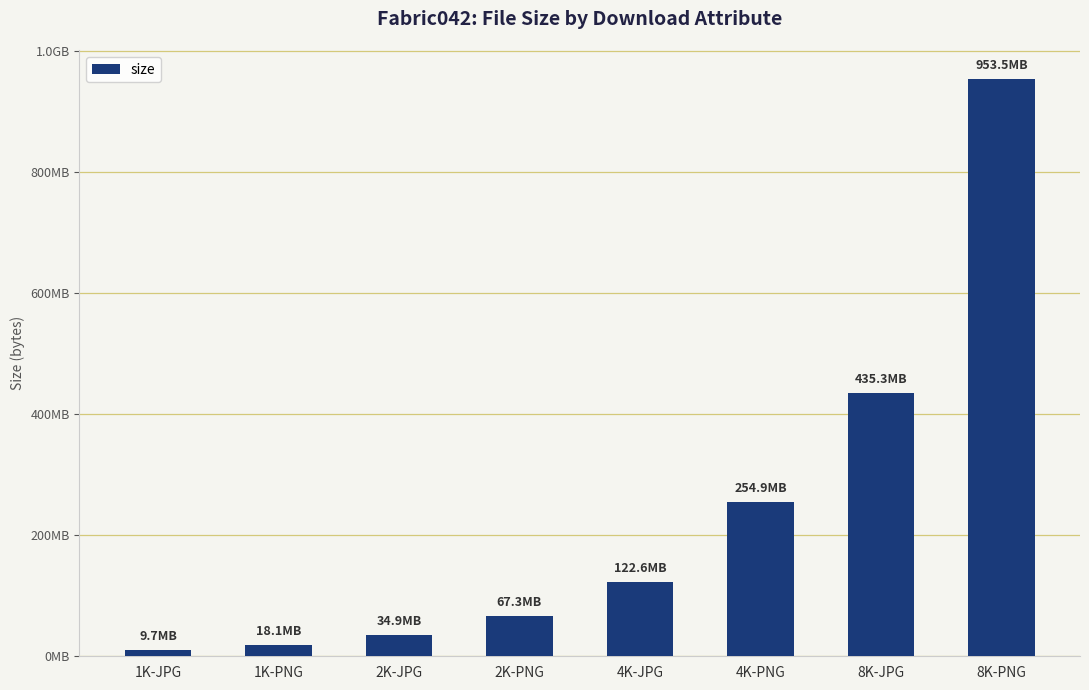

True or false: the data shows 9722489 at 1K-JPG.

True